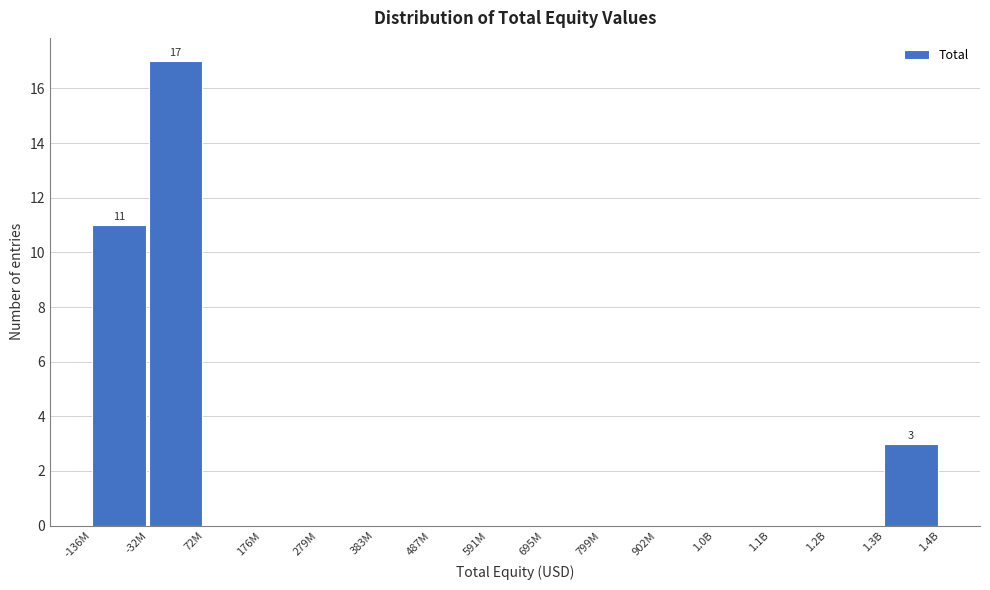

Reading left to right, what are all the values shown in this chart?

-136M=11	-32M=17	72M=0	176M=0	279M=0	383M=0	487M=0	591M=0	695M=0	799M=0	902M=0	1.0B=0	1.1B=0	1.2B=0	1.3B=3